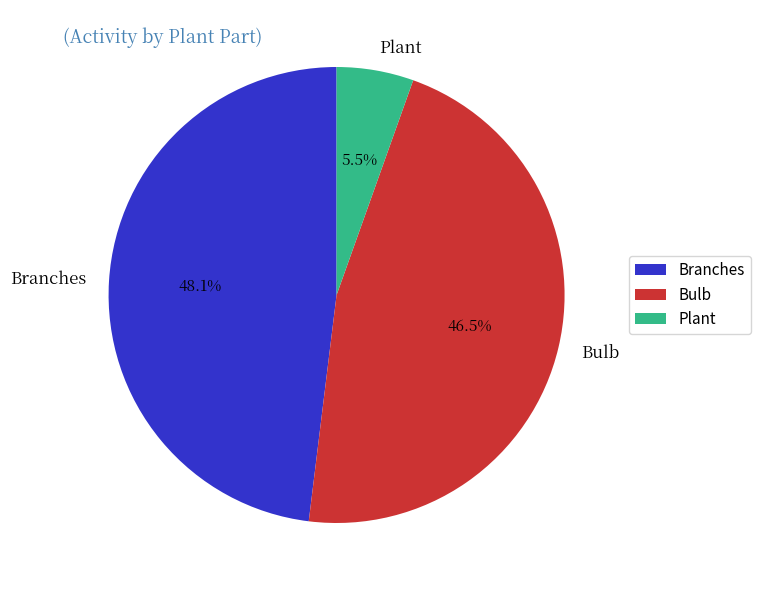

How many slices are in this pie chart?

3